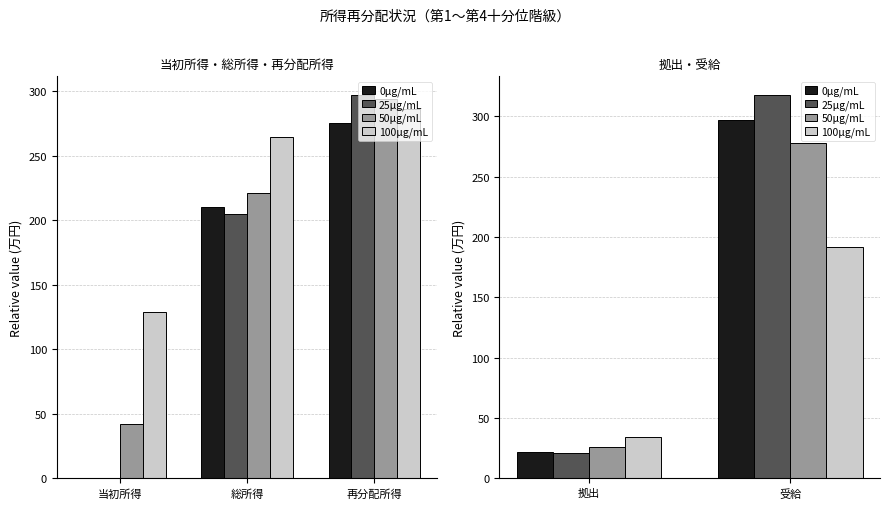

How many categories are shown in the chart?

2